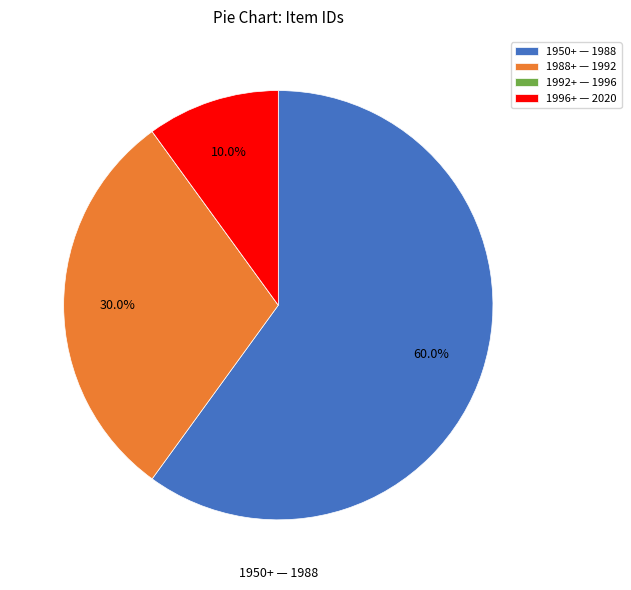

Do 1988+ — 1992 and 1950+ — 1988 together represent more than half of the pie?

Yes